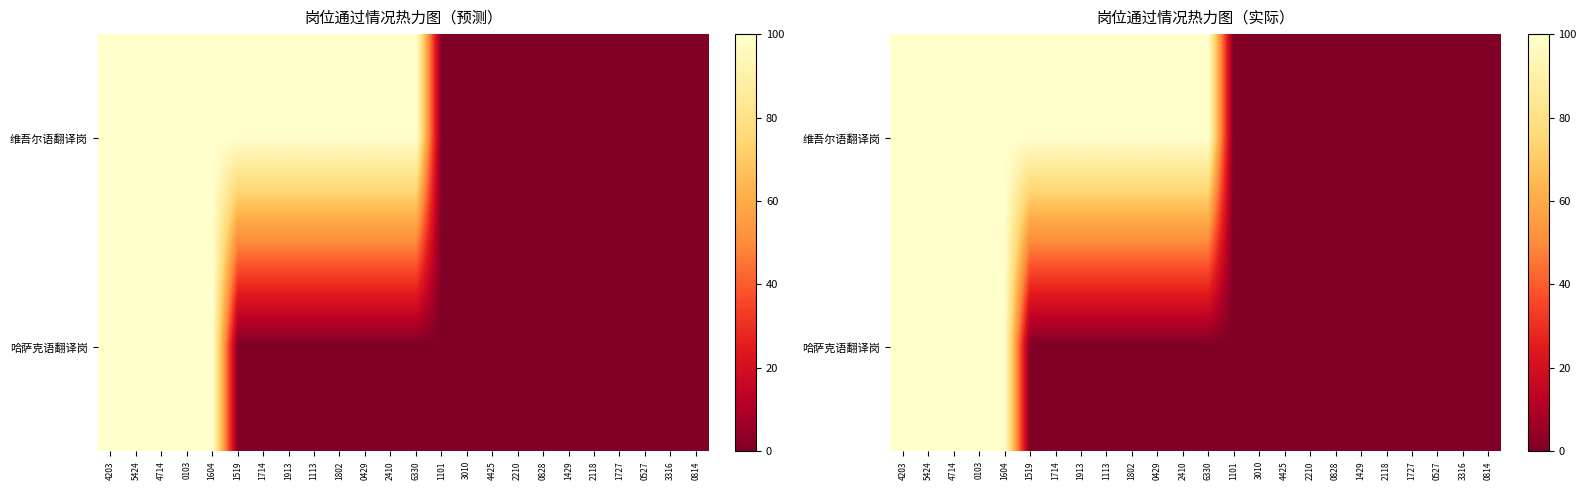

Is the value of 哈萨克语翻译岗 at 1913 greater than the value of 维吾尔语翻译岗 at 1604?

No